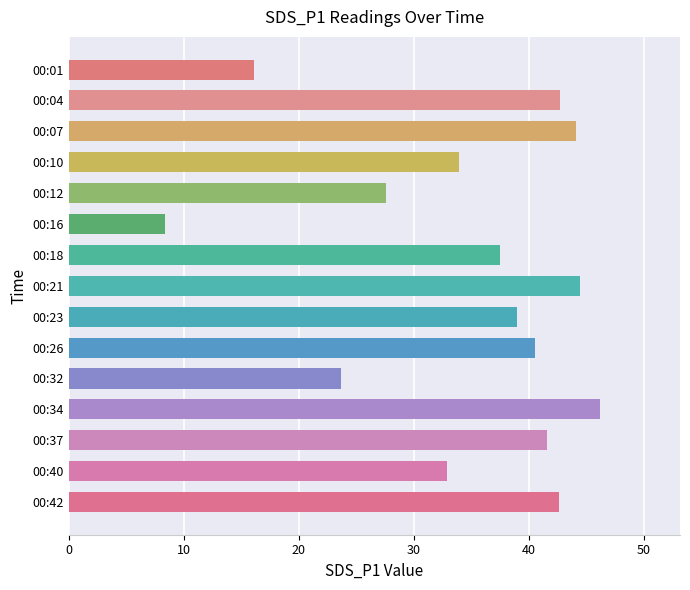

What is the value of the 15th bar from the top?

42.6